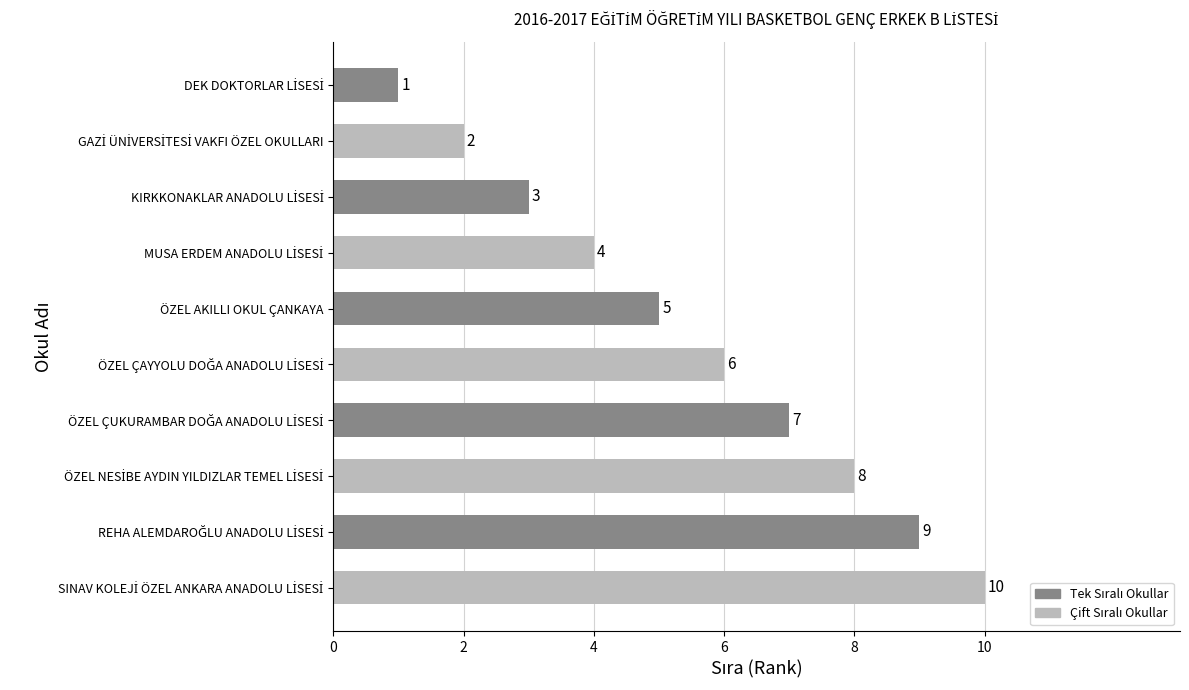

Count the values in the range 3 to 8.

6